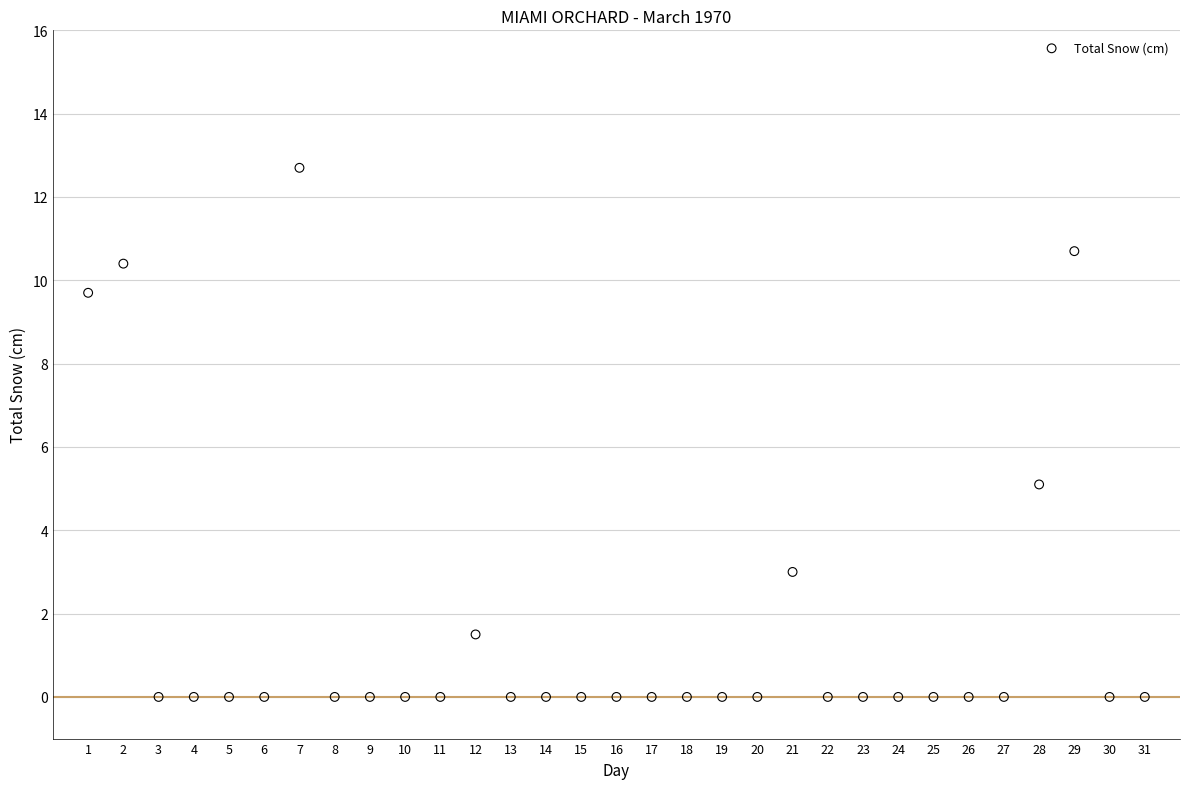

What Y value in the scatter plot is closest to 6?

5.1